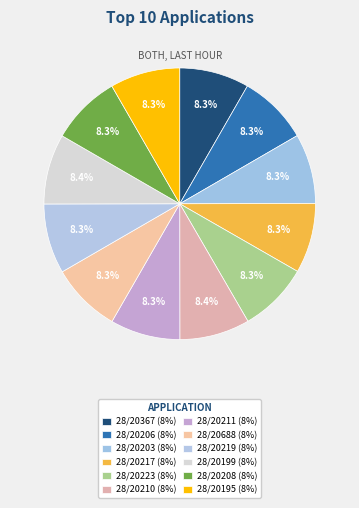

What percentage is the 28/20199 slice, to the nearest percent?

8%